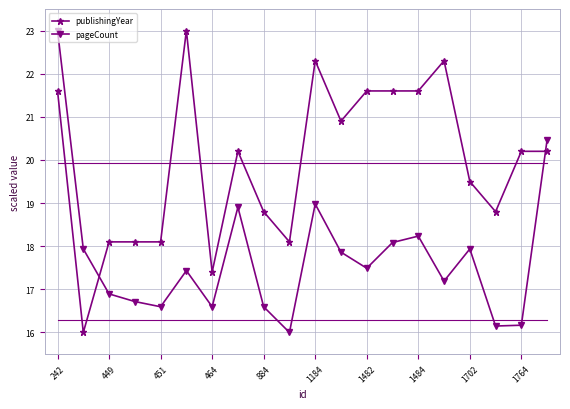

What is the minimum value shown in the chart?

16.0